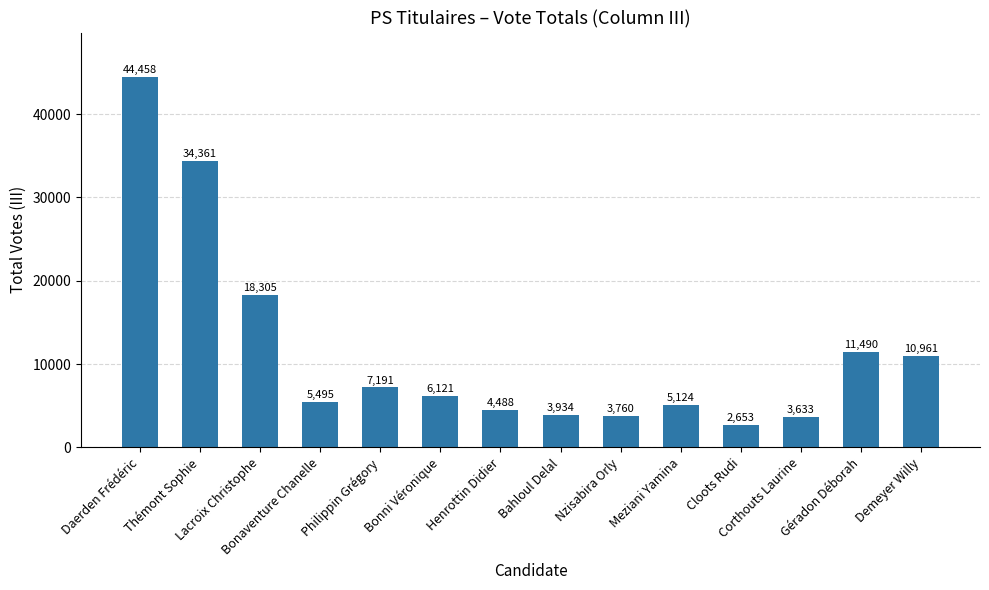

Rank the categories by value from highest to lowest.

Daerden Frédéric, Thémont Sophie, Lacroix Christophe, Géradon Déborah, Demeyer Willy, Philippin Grégory, Bonni Véronique, Bonaventure Chanelle, Meziani Yamina, Henrottin Didier, Bahloul Delal, Nzisabira Orly, Corthouts Laurine, Cloots Rudi